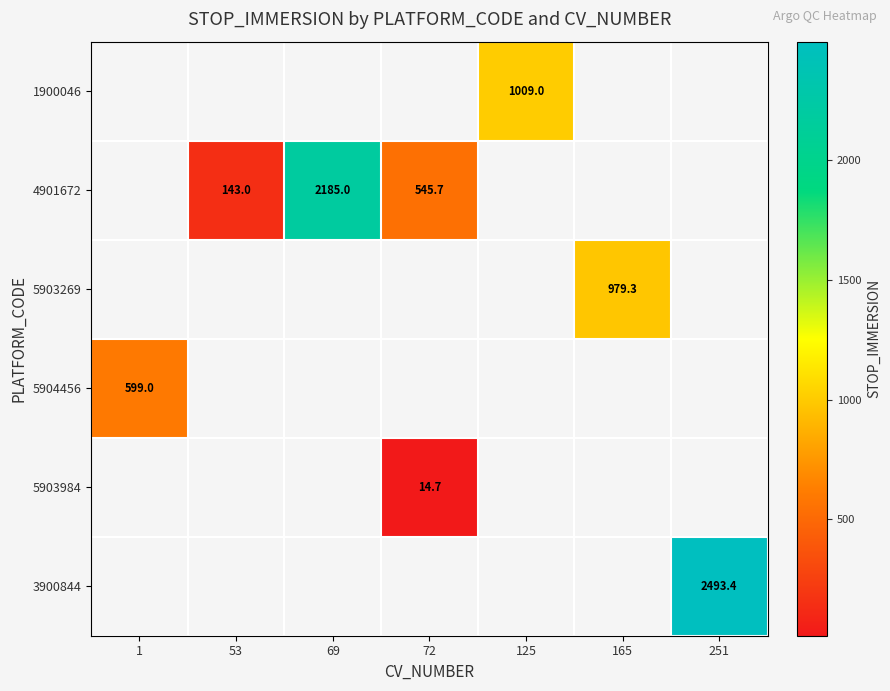

True or false: 5903984 has a value of 9.4 at 72.

False